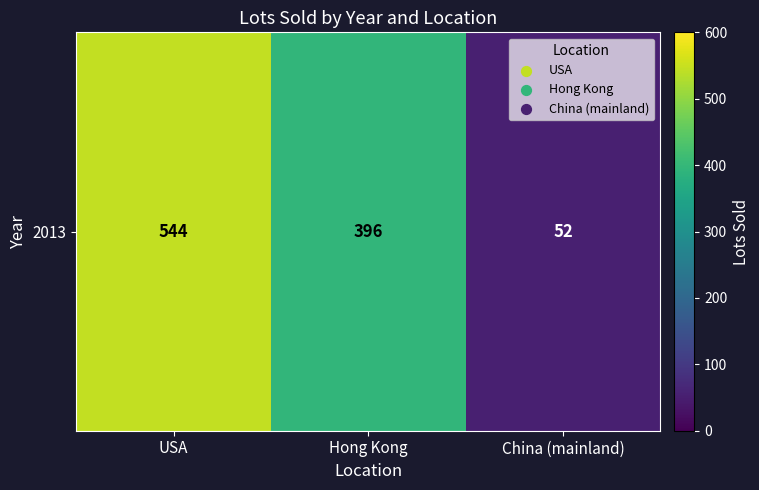

What is the greatest value displayed?

544